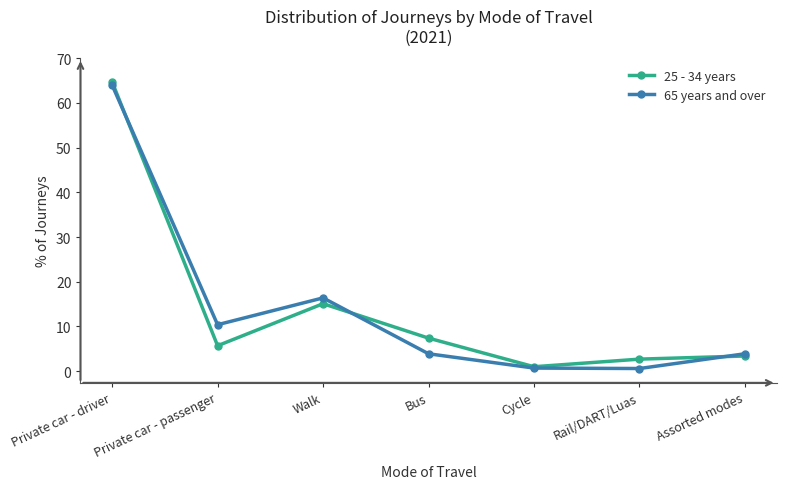

At which label is 65 years and over closest to 32?

Walk